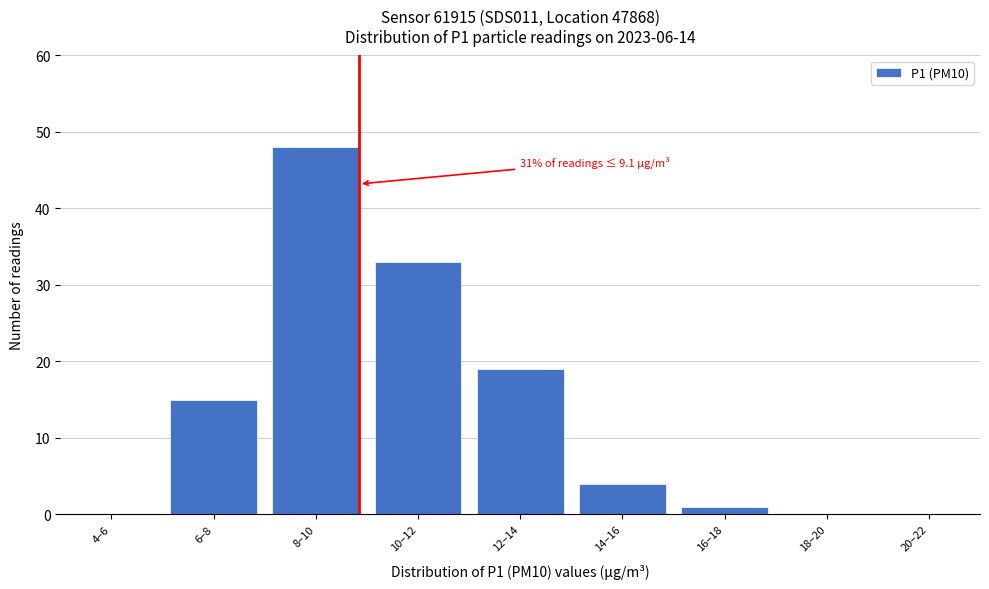

Reading left to right, transcribe all the data shown in this chart.

4–6=0	6–8=15	8–10=48	10–12=33	12–14=19	14–16=4	16–18=1	18–20=0	20–22=0